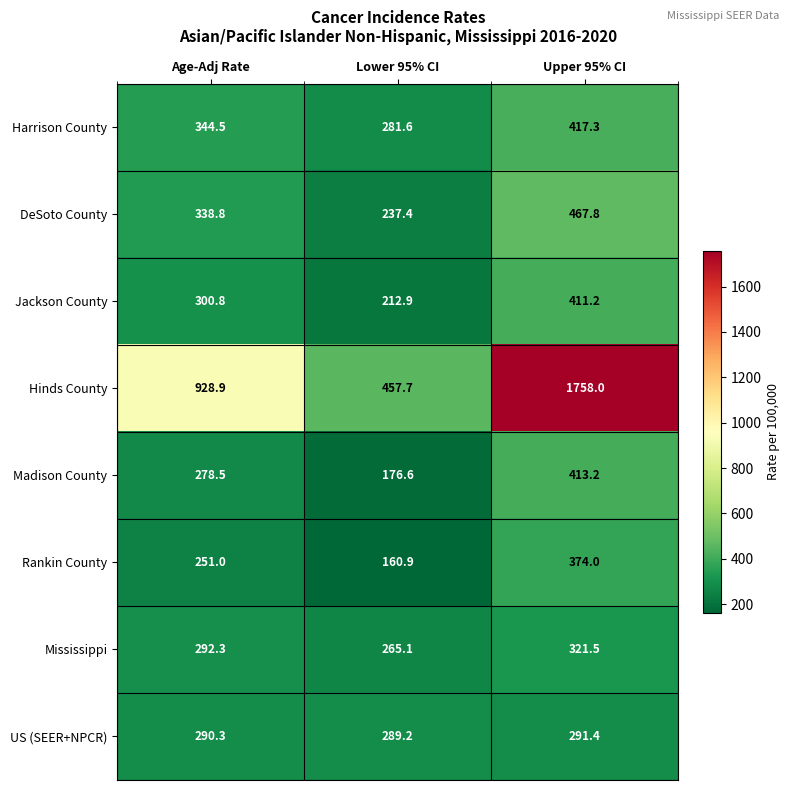

The Harrison County series shows 281.6 at Lower 95% CI. True or false?

True